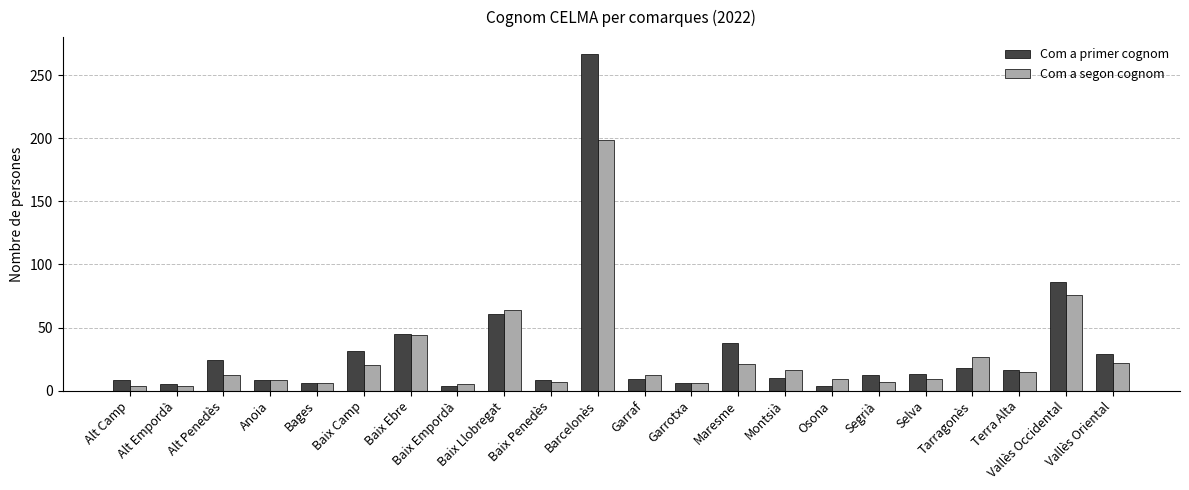

What is the approximate value of Com a primer cognom at Vallès Oriental?

29